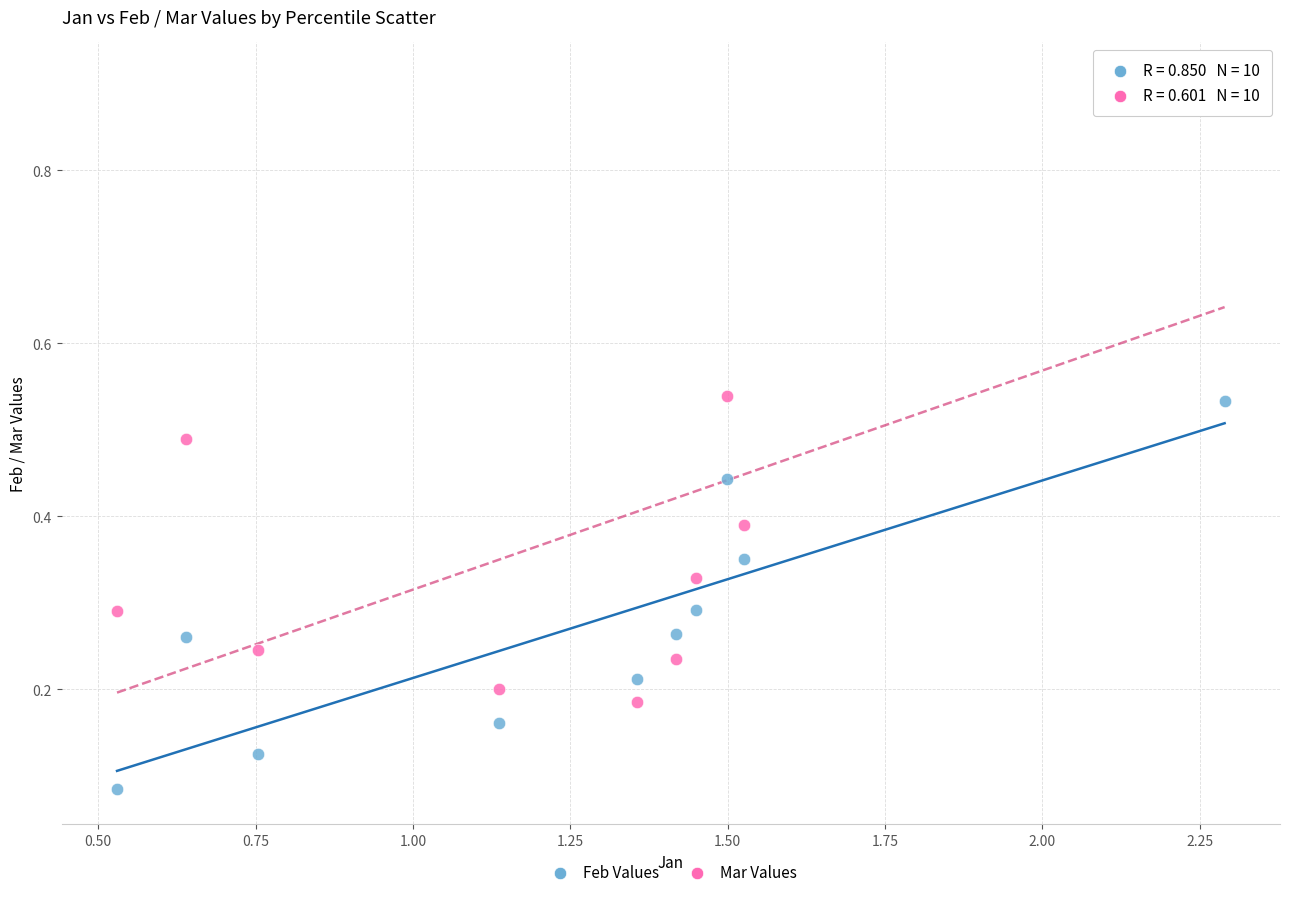

Across all data points, what is the range of X values (max minus min)?

1.8